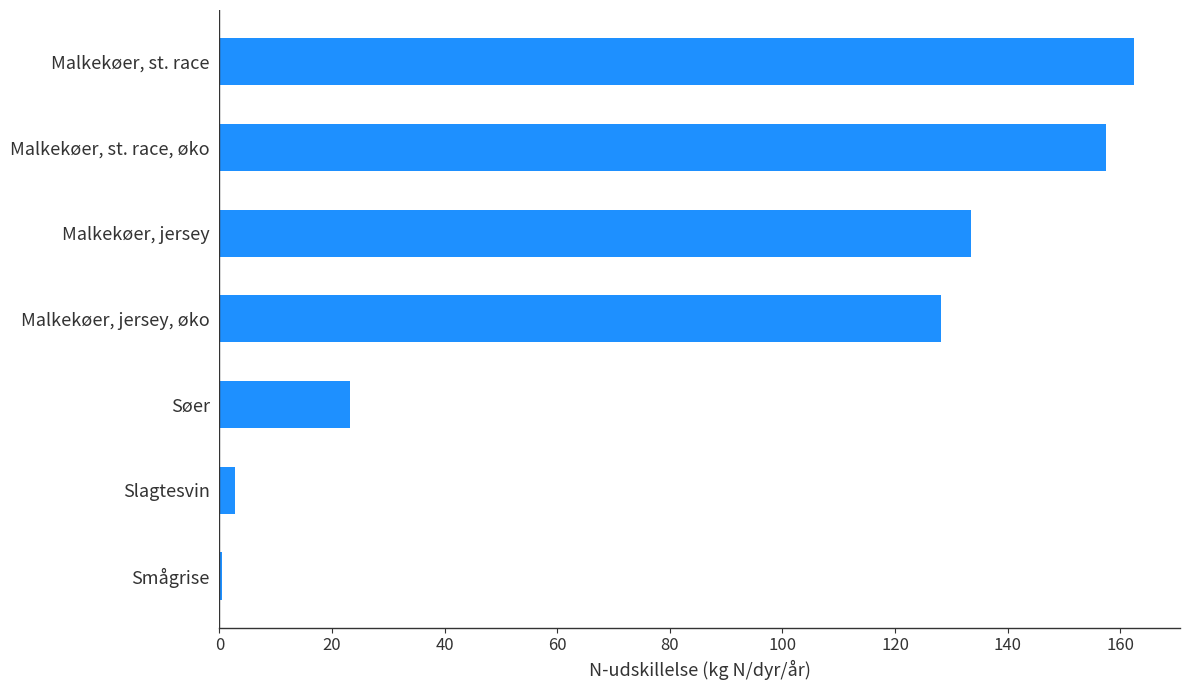

The chart shows a value of 81.7 at Malkekøer, st. race. True or false?

False